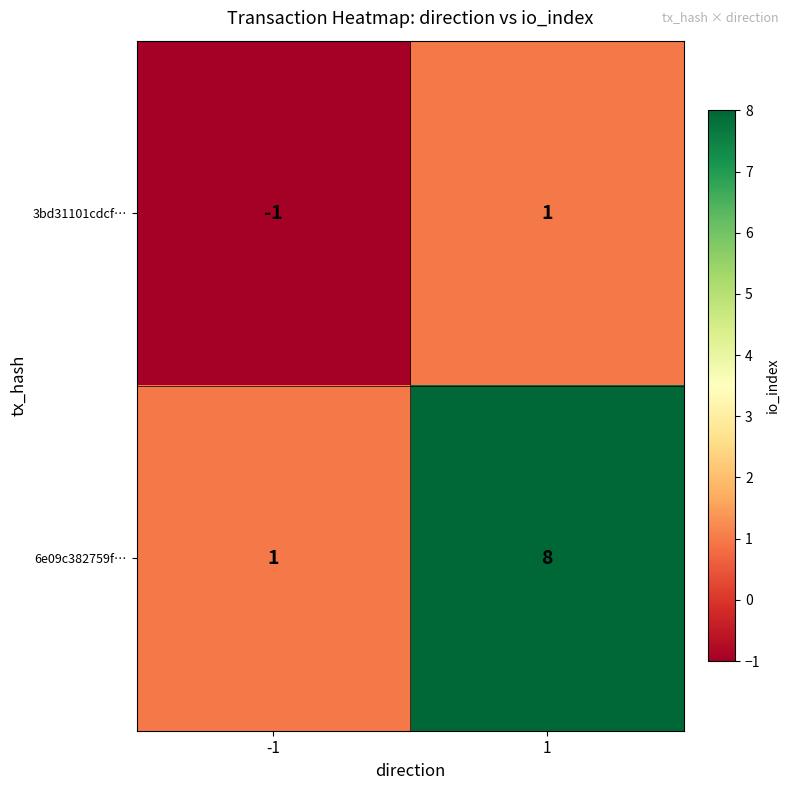

List the series in order of their peak value, highest first.

6e09c382759f…, 3bd31101cdcf…